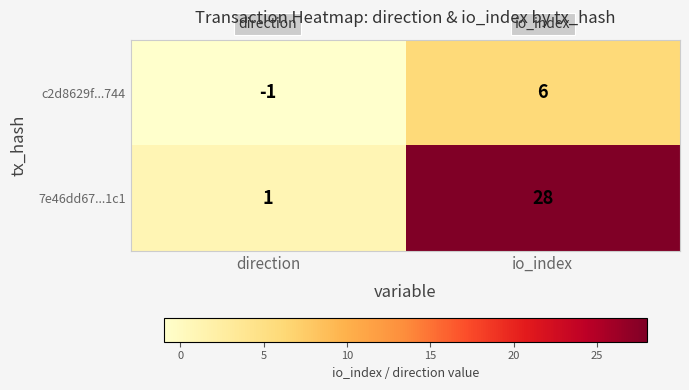

At which category is the sum across all series the highest?

io_index